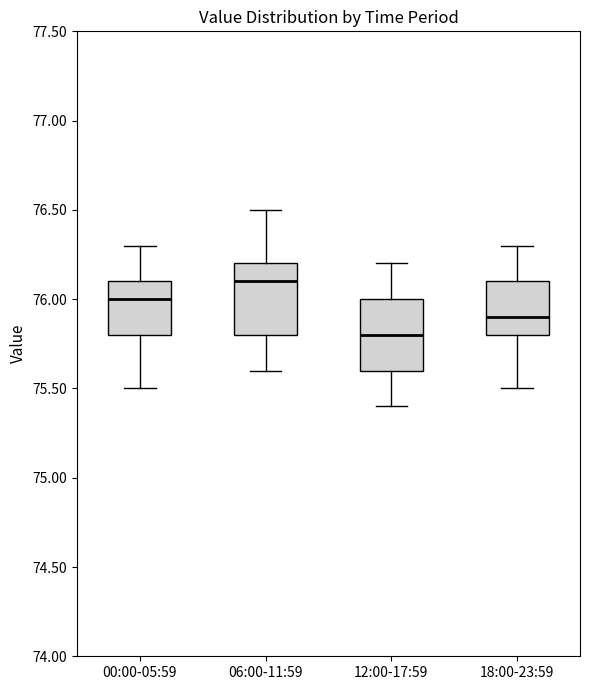

Which box's median line is the lowest?

12:00-17:59